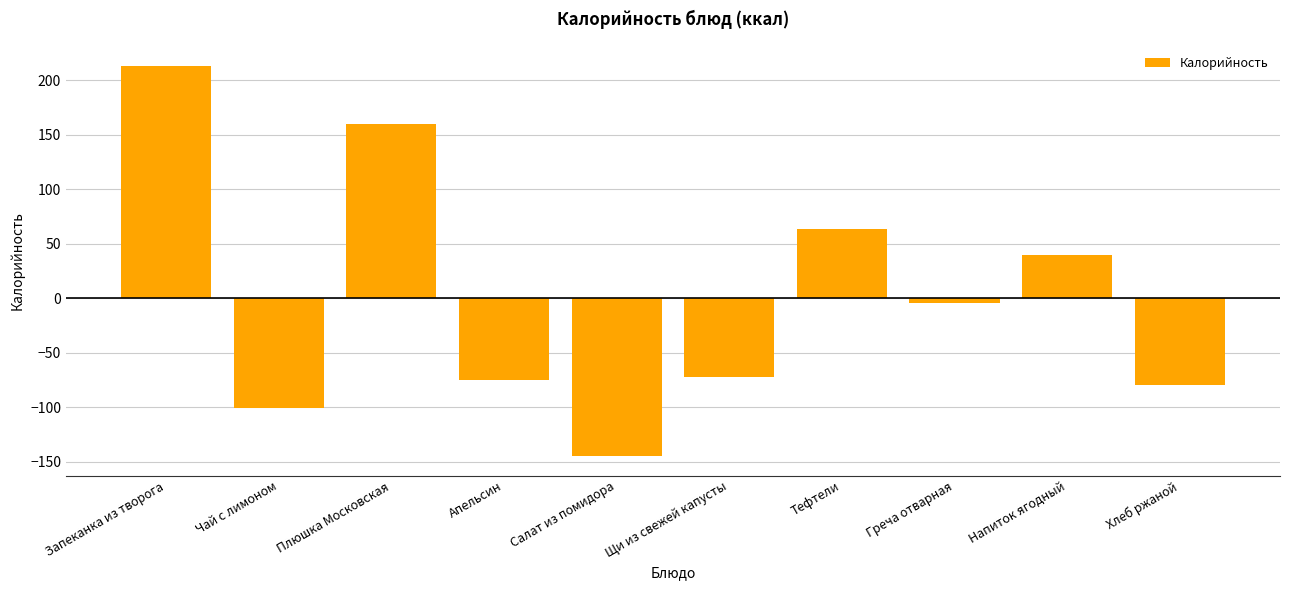

Which has a higher value, Чай с лимоном or Щи из свежей капусты?

Щи из свежей капусты